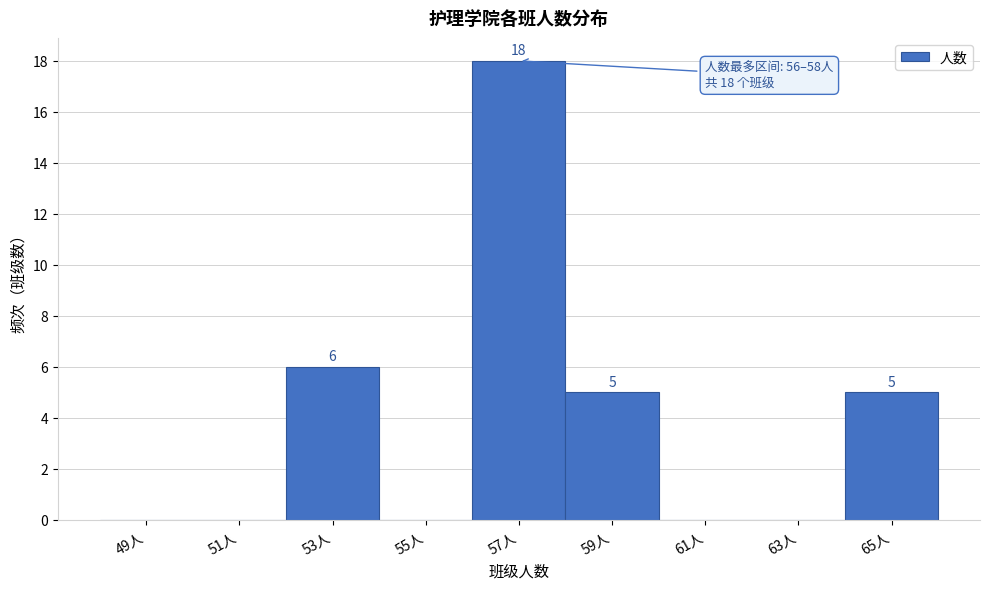

Over which range of the x-axis is the bar tallest?

56 to 58